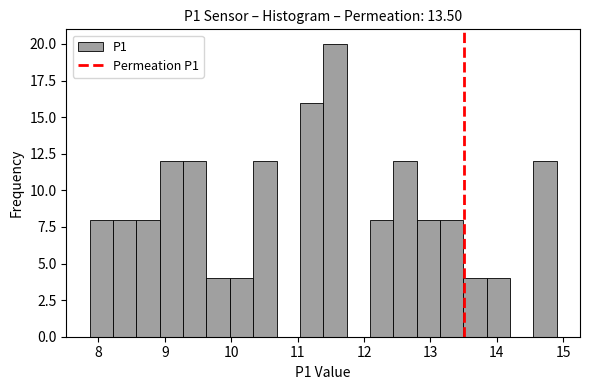

Around what value on the x-axis is the tallest bar? Give the approximate position of its centre, as read against the axis.

11.6